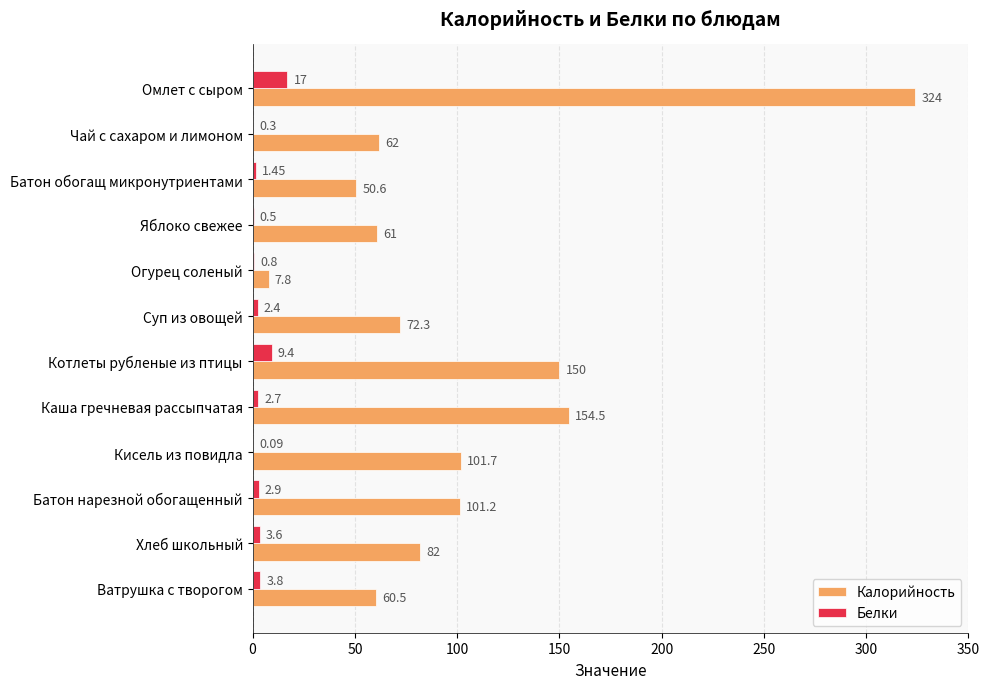

Between Суп из овощей and Батон нарезной обогащенный, which series saw the biggest shift?

Калорийность